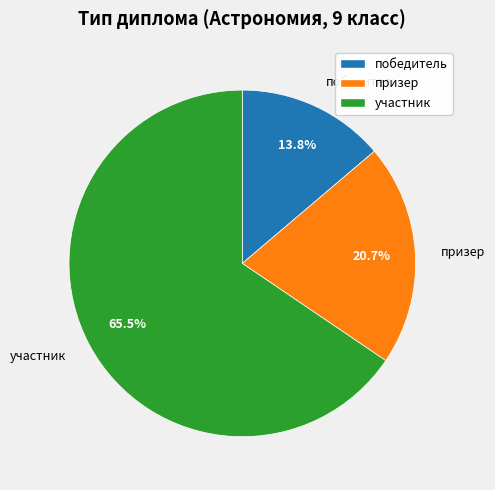

Which category has the biggest portion of the pie?

участник